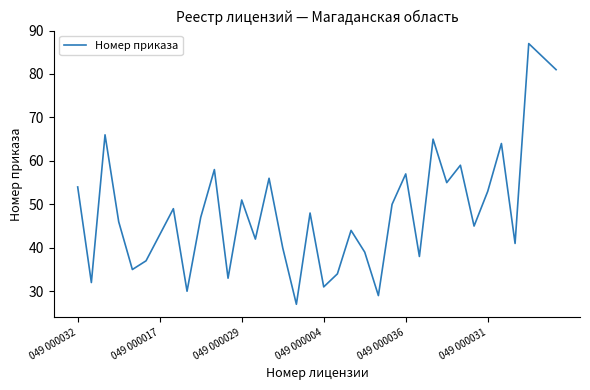

What is the smallest value displayed?

27